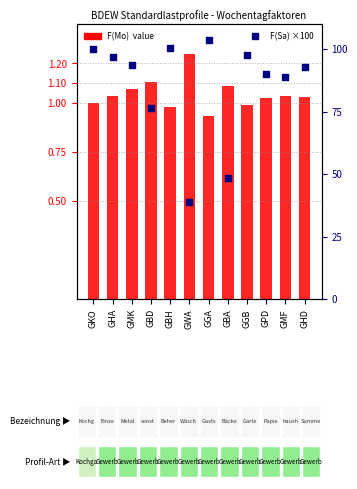

At which category is the sum across all series the highest?

GGA